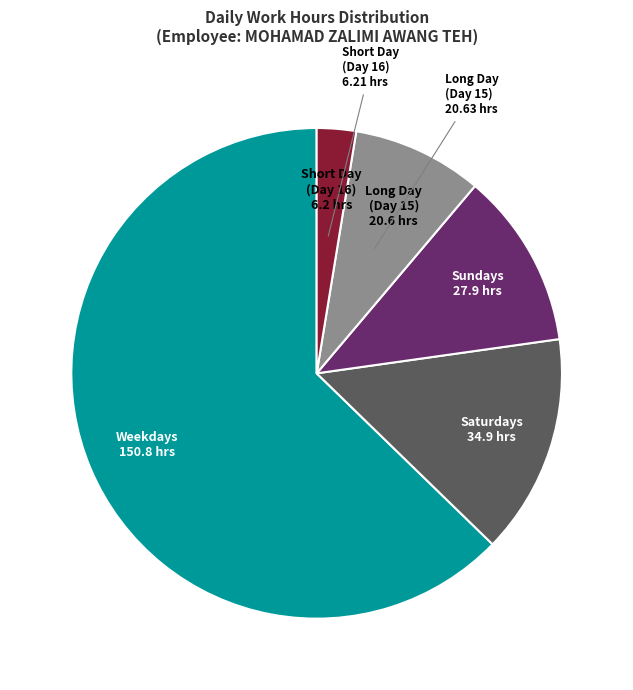

Is there a majority slice in this chart?

Yes